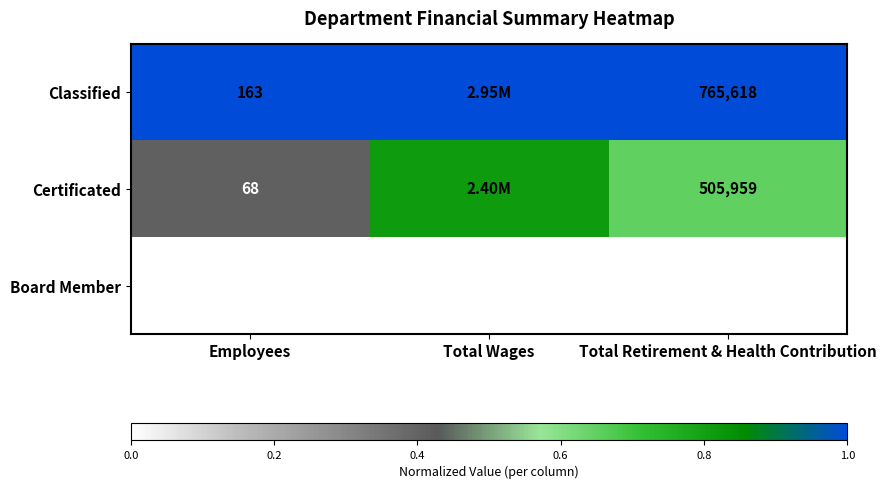

Rank the series at Employees from highest to lowest value.

Classified, Certificated, Board Member